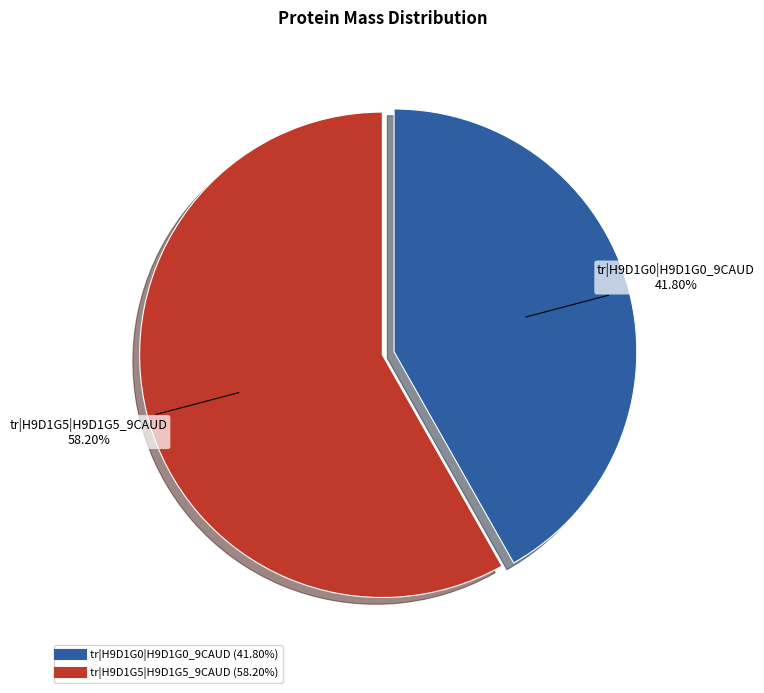

True or false: tr|H9D1G5|H9D1G5_9CAUD accounts for 65% of the total.

False